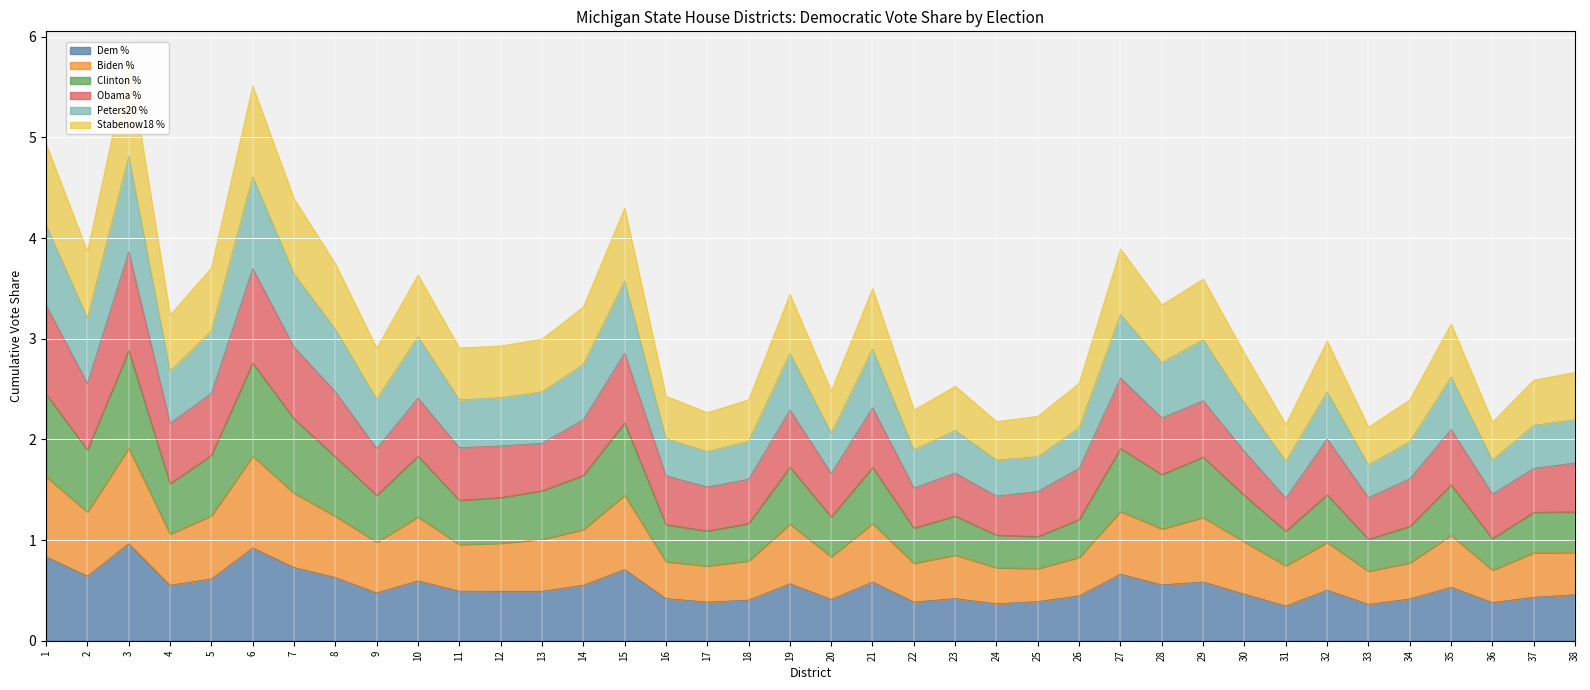

True or false: Dem % has a value of 0.5 at 35.

True